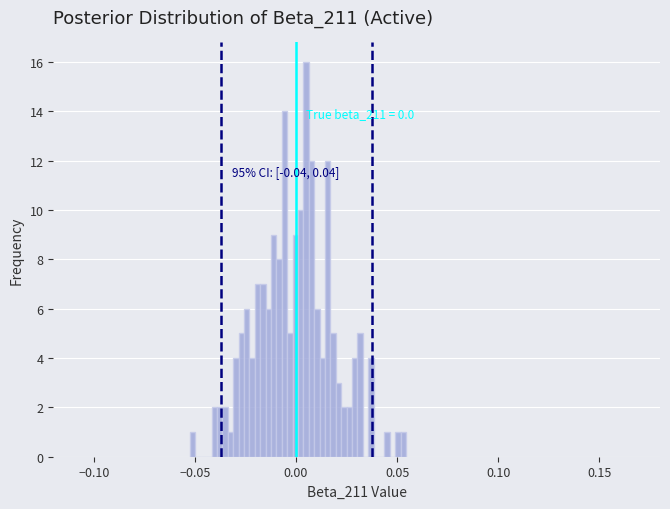

Read against the x-axis, roughly where is the centre of the tallest bar?

0.005